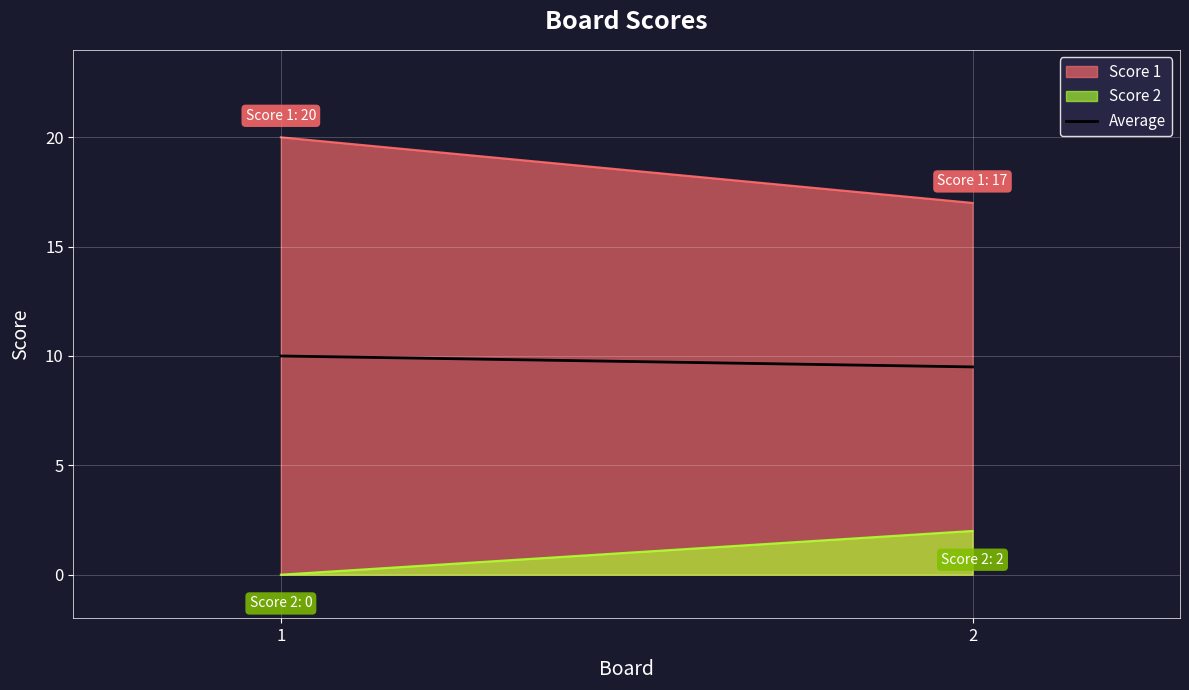

What is the sum of all values?

19.5